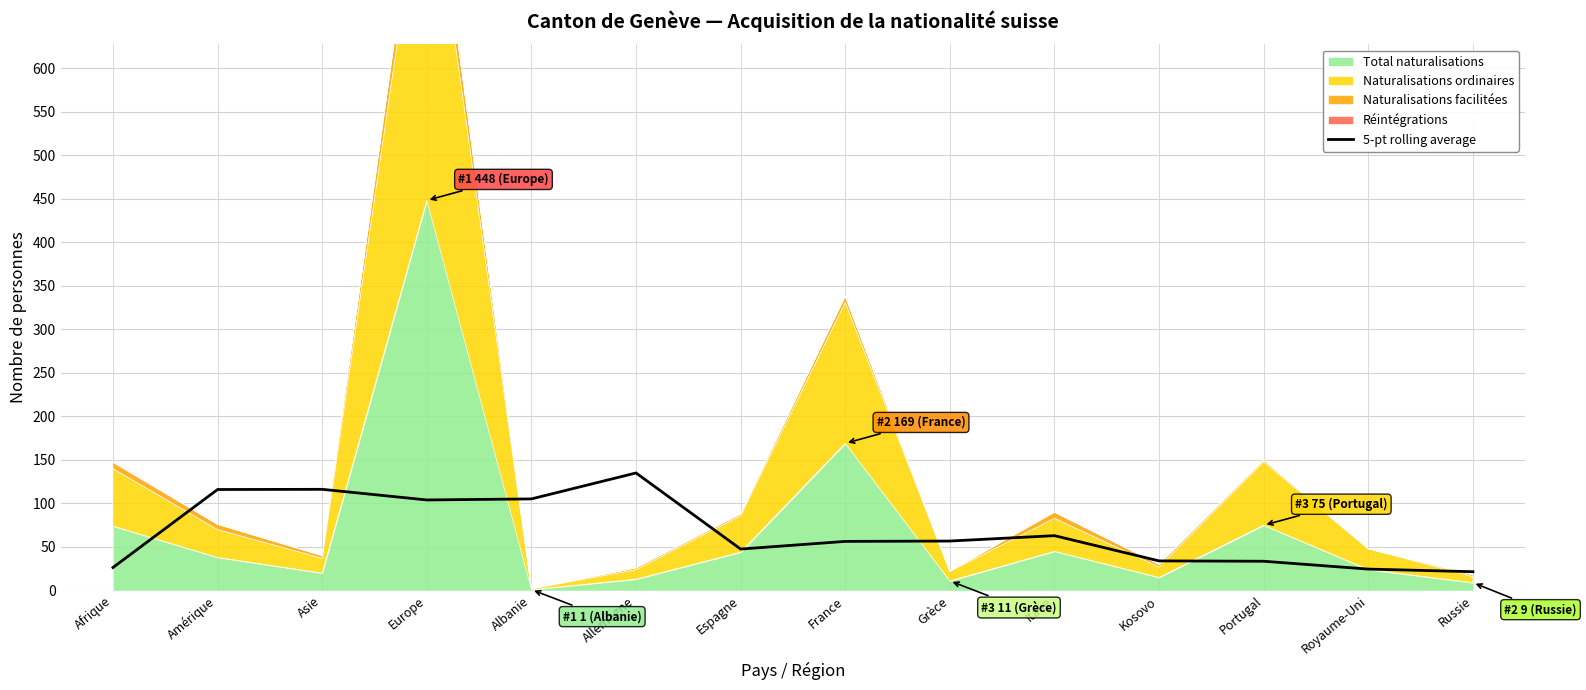

Is it true that 5-pt rolling average equals 56.8 at Grèce?

True